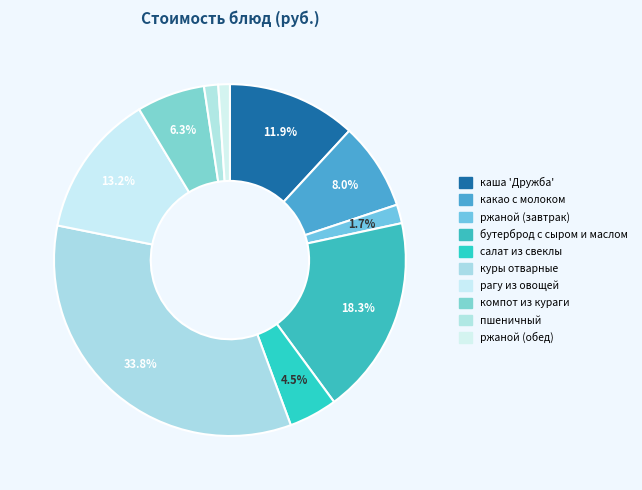

Is there a majority slice in this chart?

No